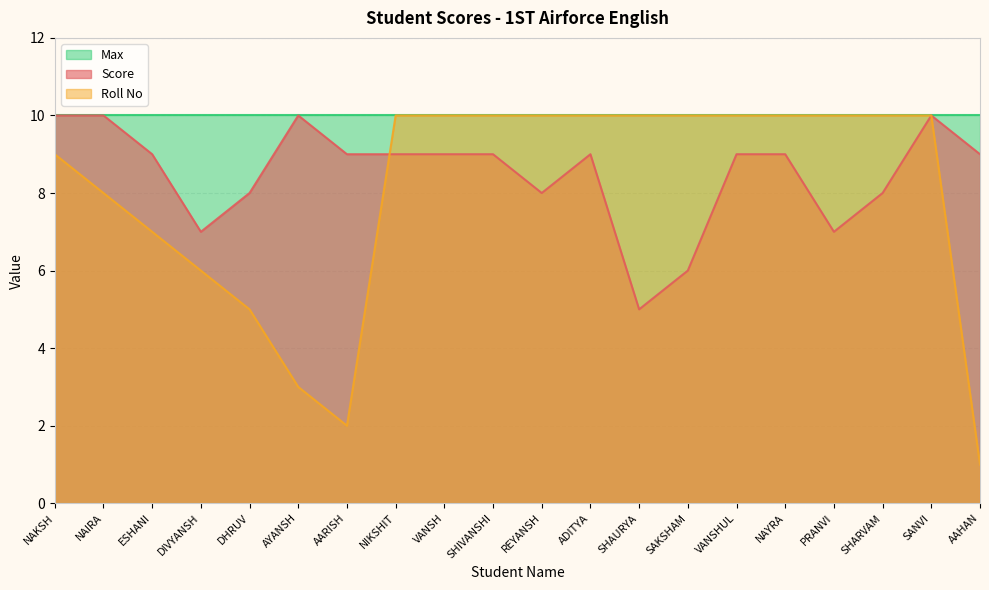

Rank the categories by Score value from highest to lowest.

NAKSH, NAIRA, AYANSH, SANVI, ESHANI, AARISH, NIKSHIT, VANSH, SHIVANSHI, ADITYA, VANSHUL, NAYRA, AAHAN, DHRUV, REYANSH, SHARVAM, DIVYANSH, PRANVI, SAKSHAM, SHAURYA